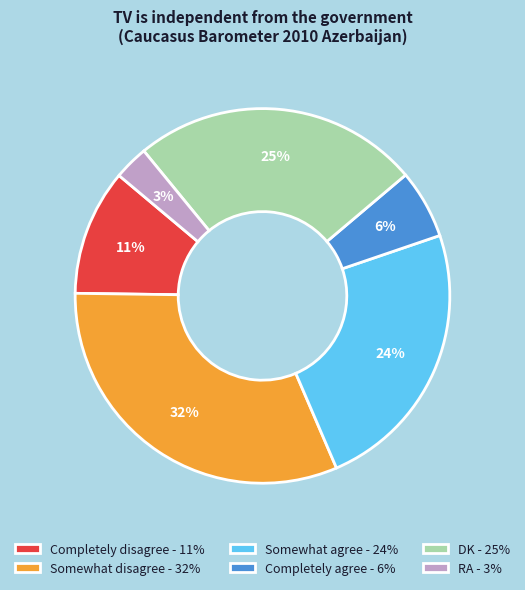

Do Completely agree and Completely disagree together represent more than half of the pie?

No